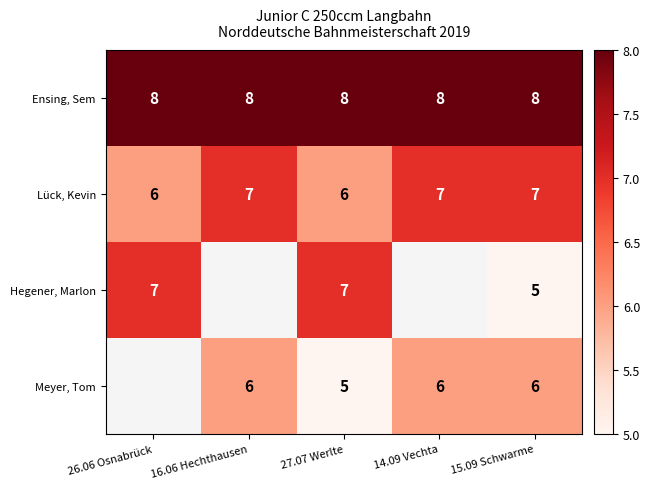

Rank the series at 15.09 Schwarme from highest to lowest value.

Ensing, Sem, Lück, Kevin, Meyer, Tom, Hegener, Marlon